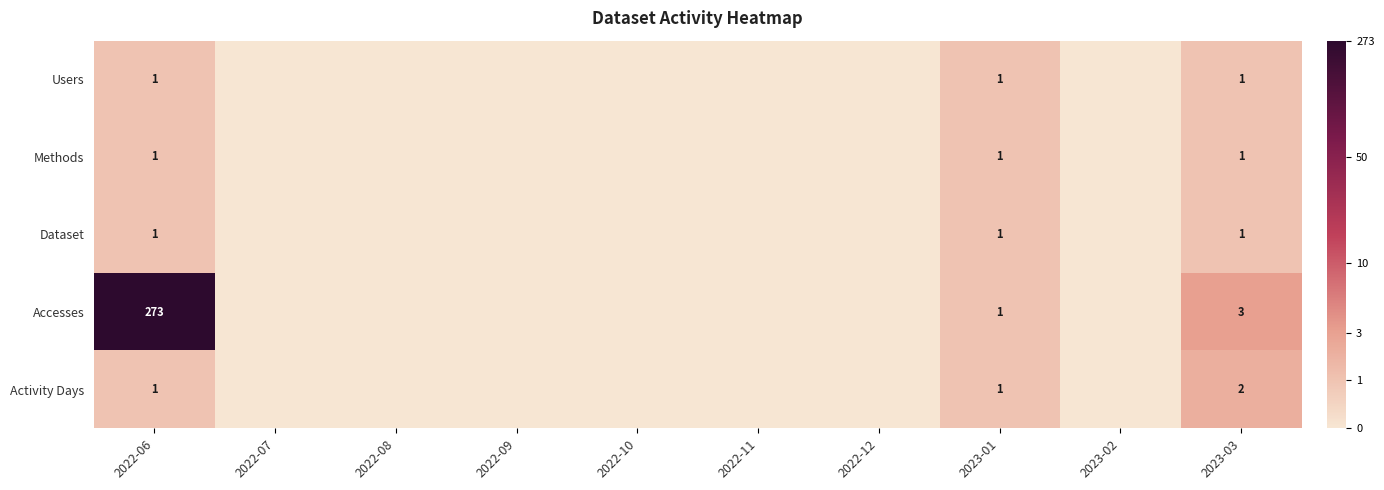

The Users series shows 2 at 2023-03. True or false?

False